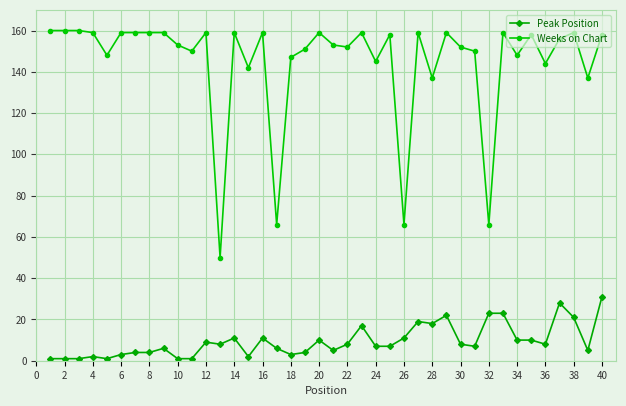

Which series has the largest range (max minus min)?

Weeks on Chart